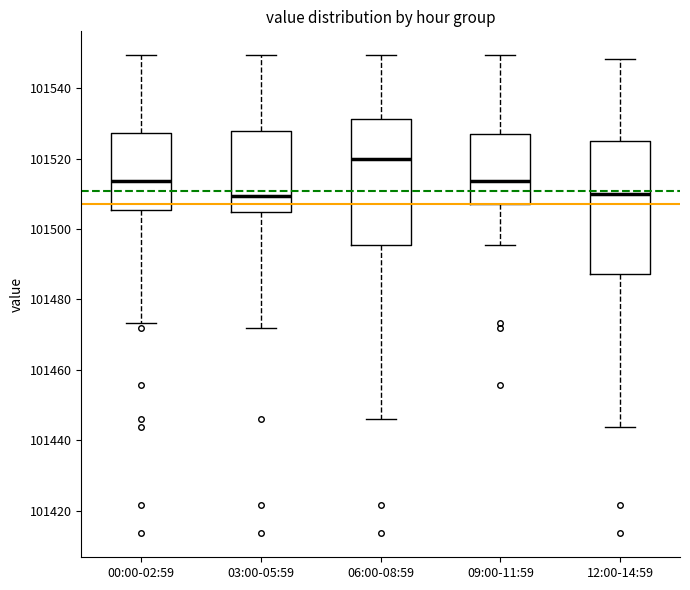

Reading left to right, transcribe this box plot: for each box, give where its median line is, the range the box spans, and where its two whiskers end, as read against the y-axis. The values are not printed on the chart, so give them approximately, as read against the axis.

00:00-02:59: median 101514, box 101506 to 101528, whiskers 101474 to 101550
03:00-05:59: median 101510, box 101504 to 101528, whiskers 101472 to 101550
06:00-08:59: median 101520, box 101496 to 101532, whiskers 101446 to 101550
09:00-11:59: median 101514, box 101508 to 101528, whiskers 101496 to 101550
12:00-14:59: median 101510, box 101488 to 101526, whiskers 101444 to 101548